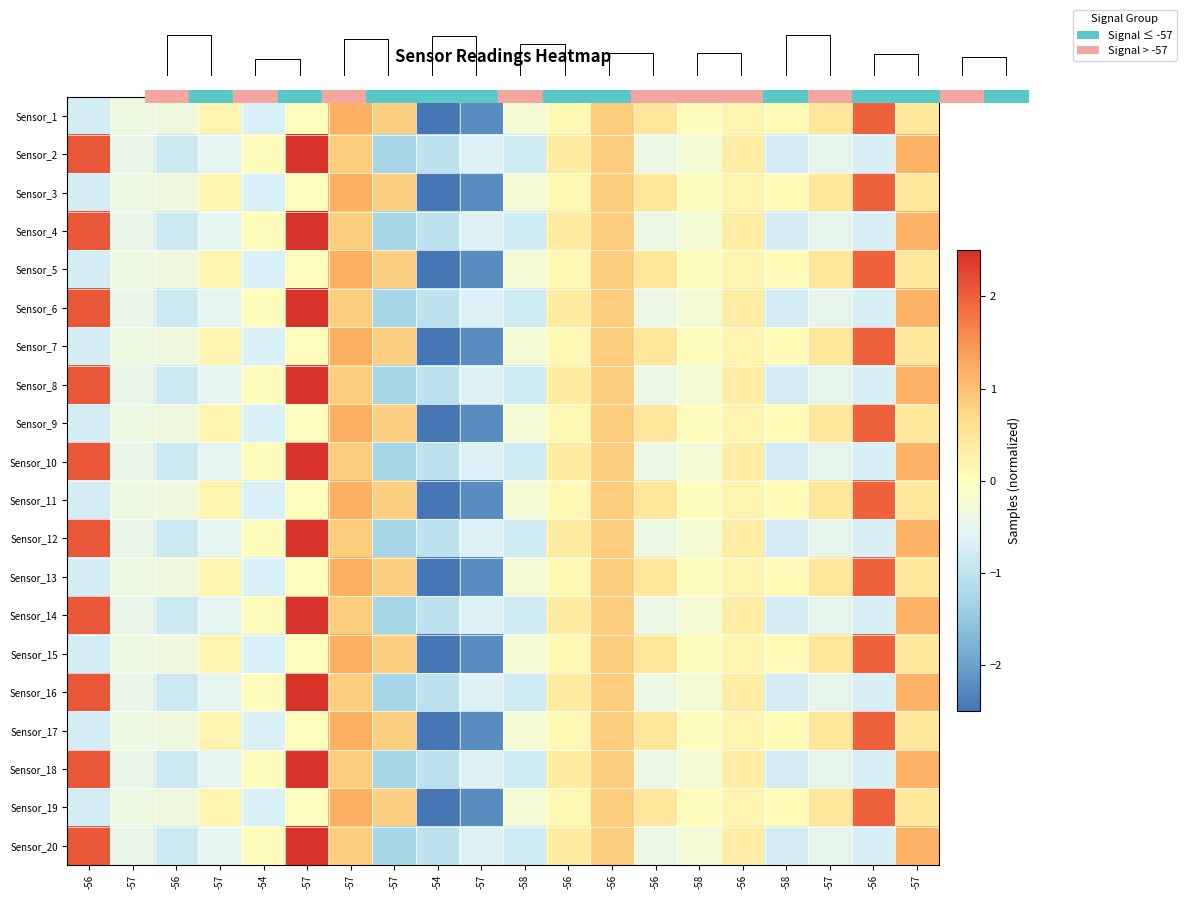

What is the total value across all series at -57?

-6.6